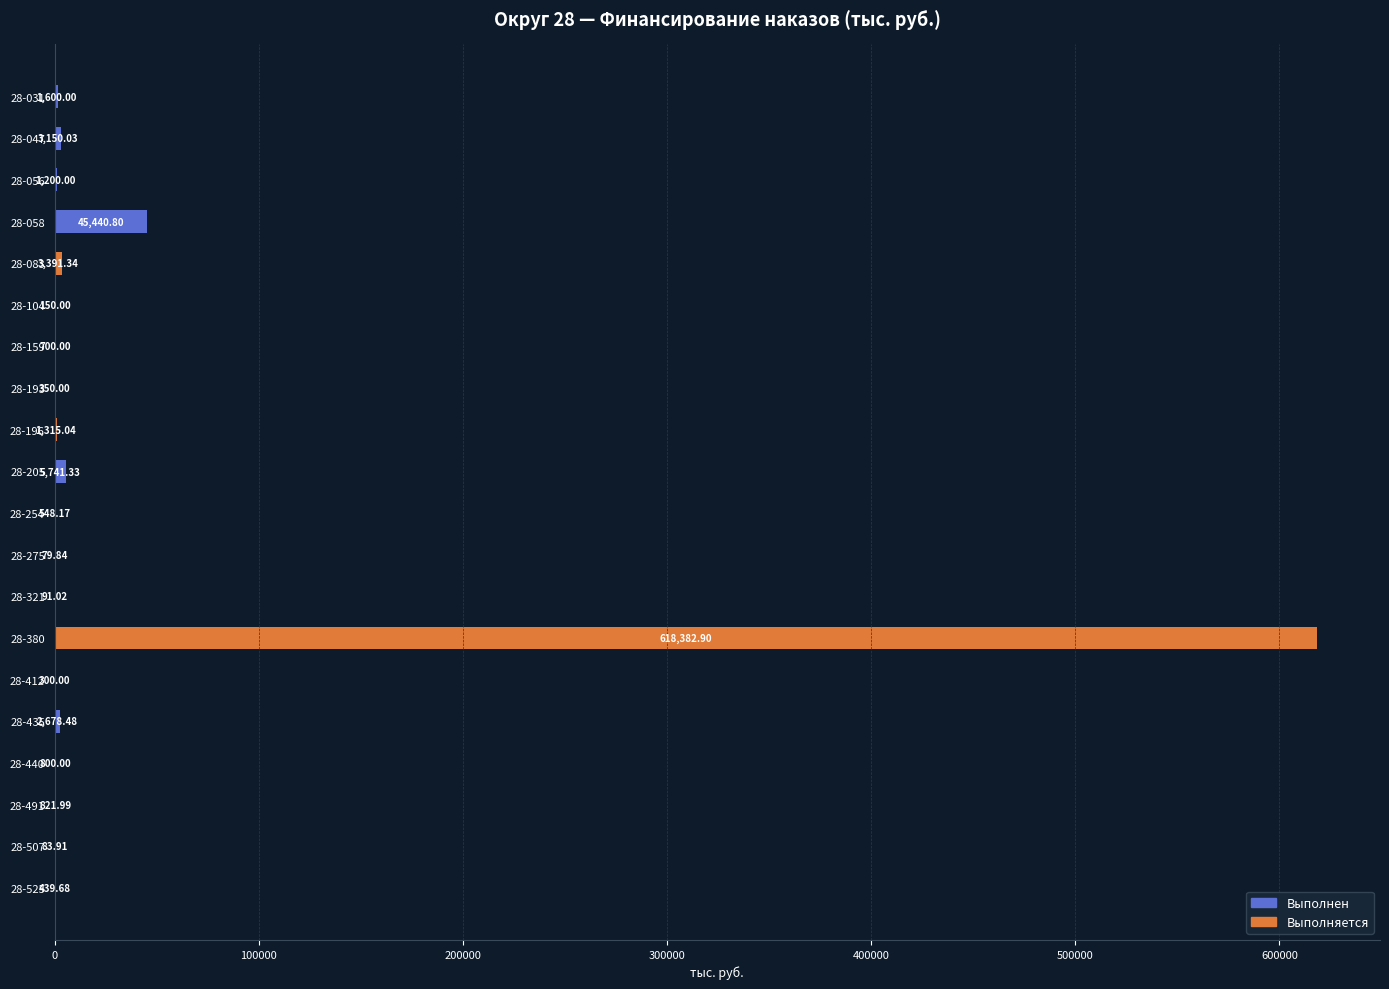

What is the sum of all values?

687264.5